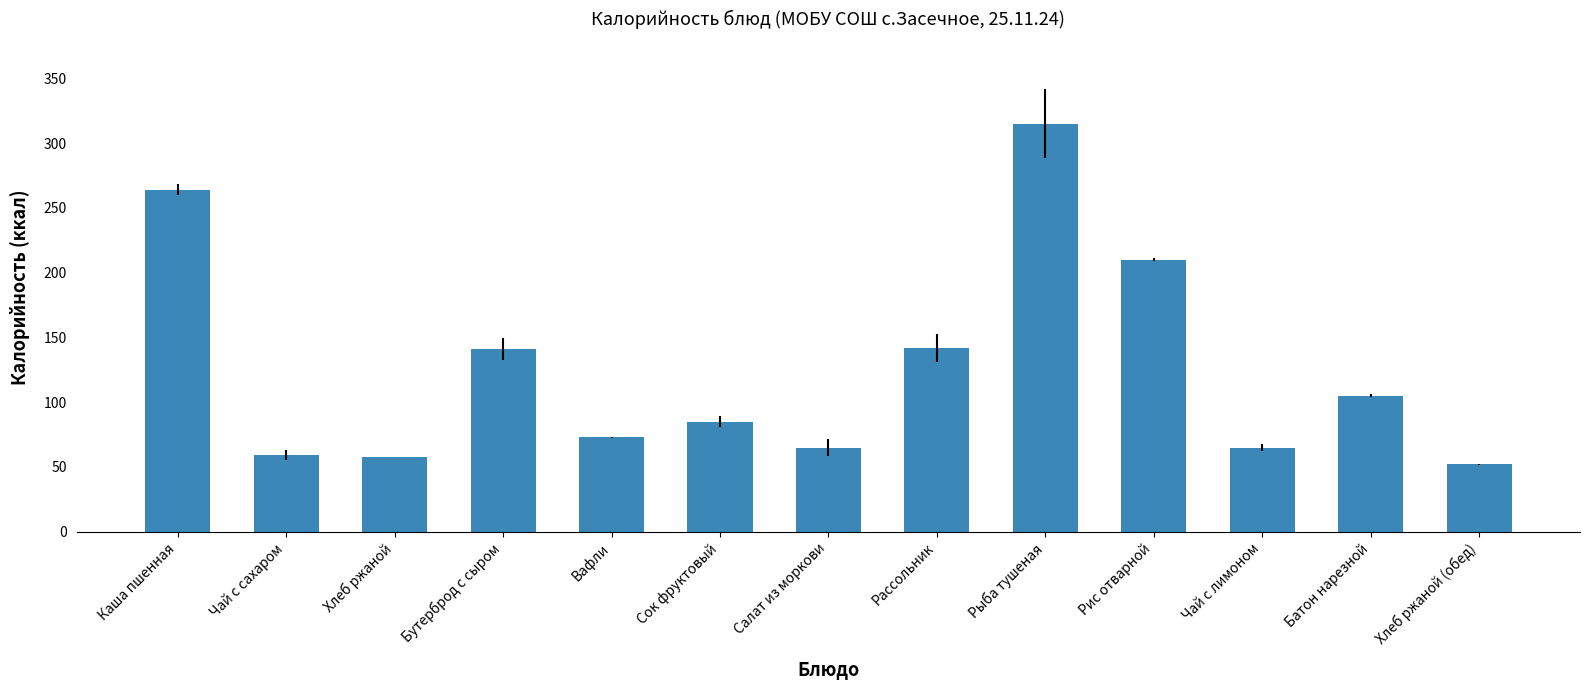

True or false: the data shows 58 at Хлеб ржаной.

True